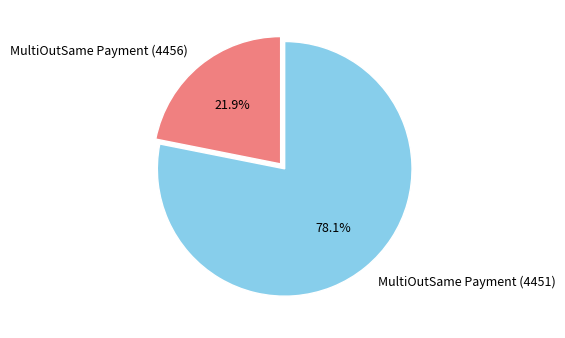

Which slice is the smallest?

MultiOutSame Payment (4456)